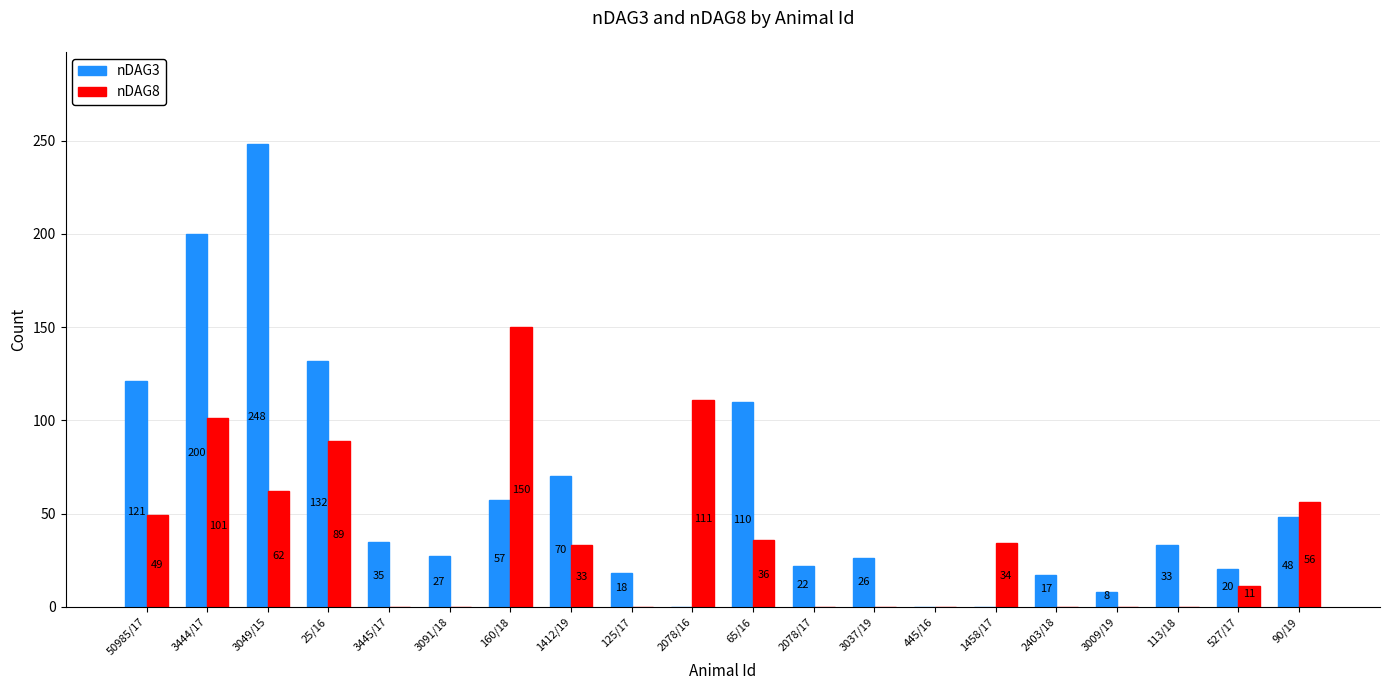

True or false: nDAG8 has a value of 0 at 2403/18.

True